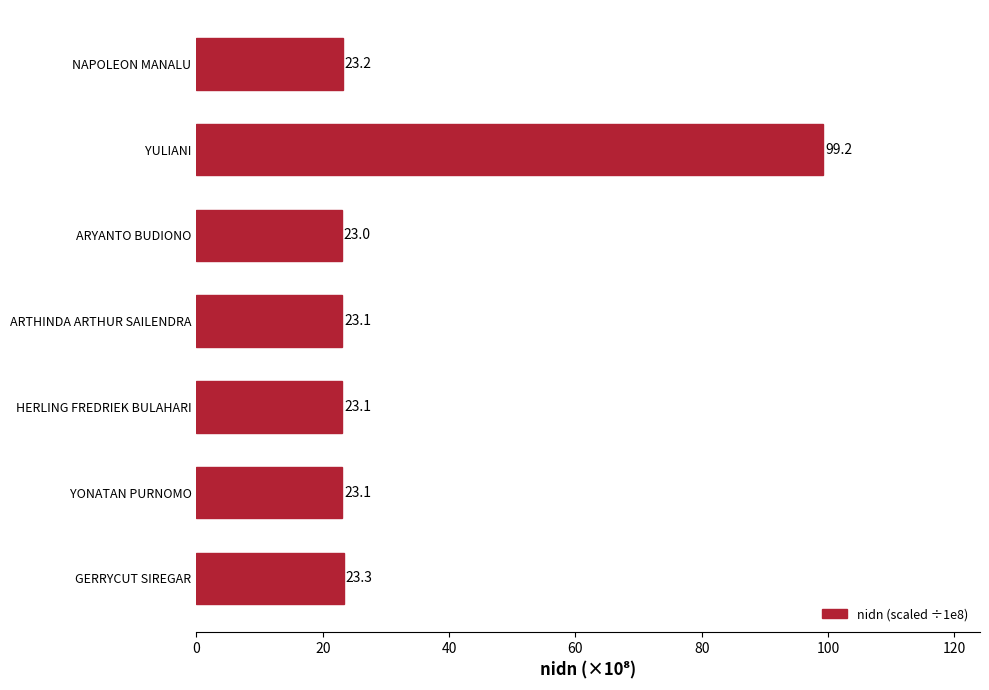

Which category has the lowest value across all series?

ARYANTO BUDIONO